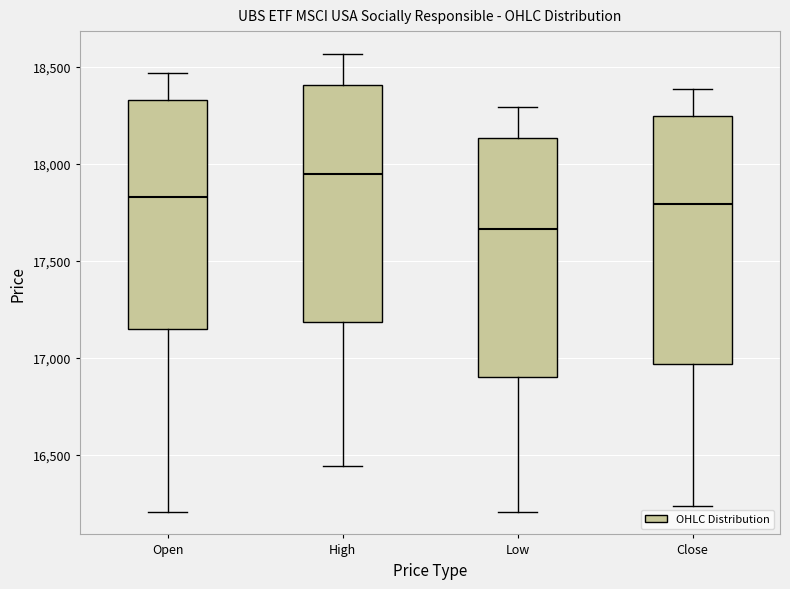

Reading left to right, read every box against the y-axis: the position of its median line, the range the box covers, and the ends of its whiskers. The values are not printed on the chart, so give them approximately, as read against the axis.

Open: median 17850, box 17150 to 18350, whiskers 16200 to 18450
High: median 17950, box 17200 to 18400, whiskers 16450 to 18550
Low: median 17650, box 16900 to 18150, whiskers 16200 to 18300
Close: median 17800, box 16950 to 18250, whiskers 16250 to 18400